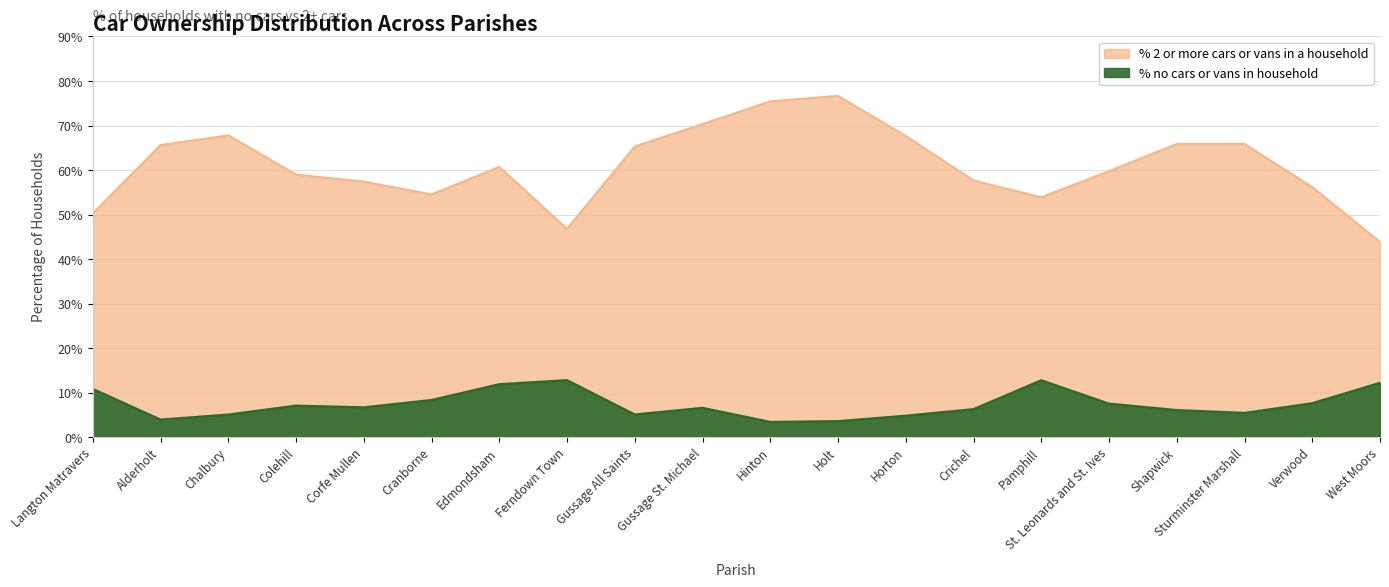

At which category is the sum across all series the highest?

Holt